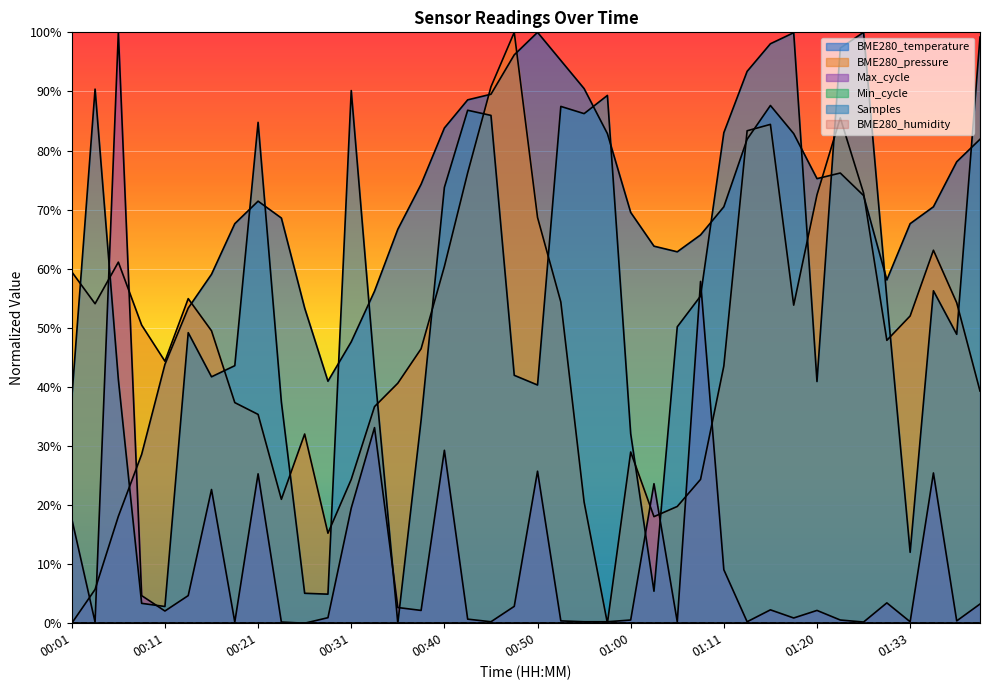

Read the value at 01:40.

81.9